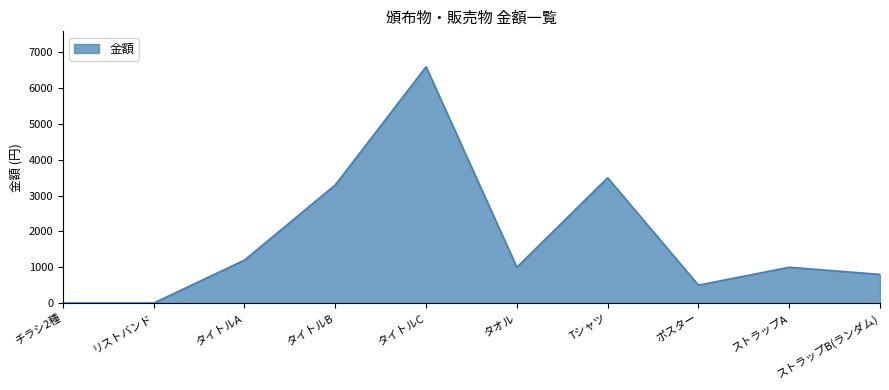

Reading left to right, extract all data points from this chart.

チラシ2種=0	リストバンド=0	タイトルA=1200	タイトルB=3300	タイトルC=6600	タオル=1000	Tシャツ=3500	ポスター=500	ストラップA=1000	ストラップB(ランダム)=800